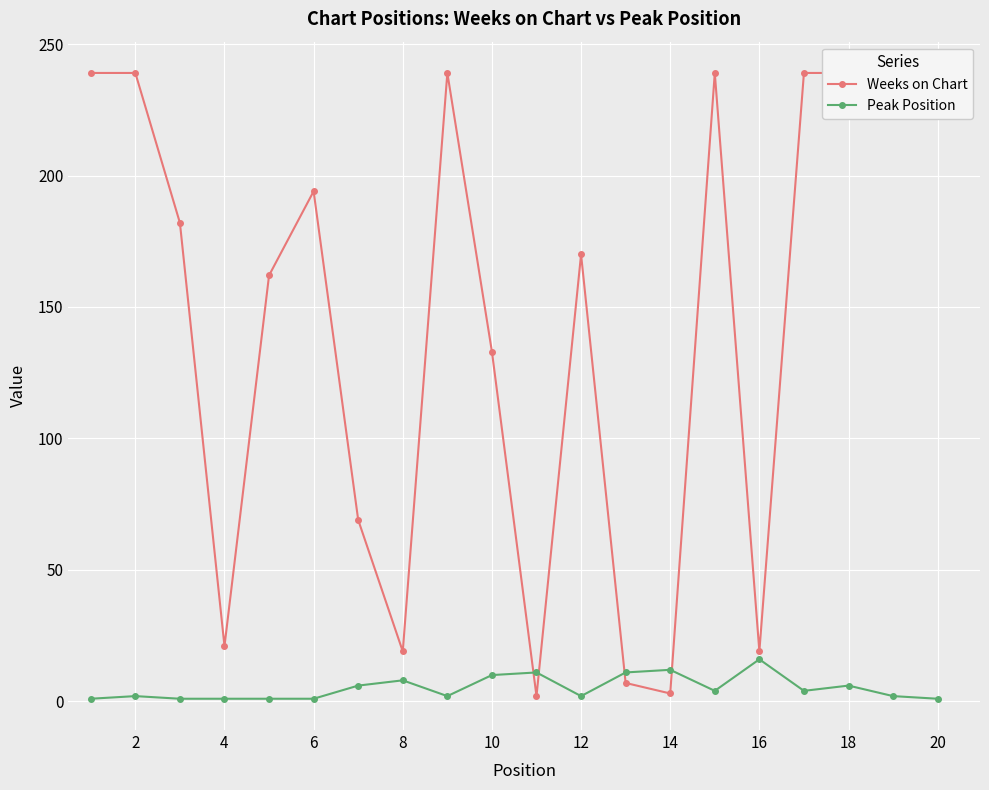

True or false: Weeks on Chart and Peak Position intersect in this chart.

True